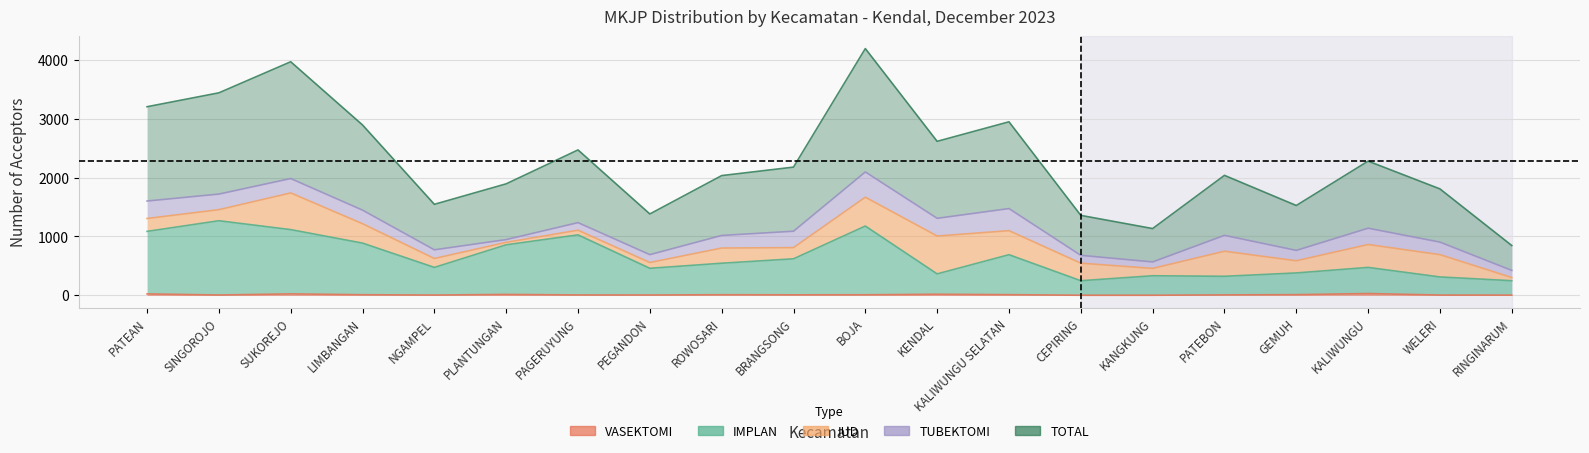

True or false: IMPLAN and VASEKTOMI cross at least once.

False